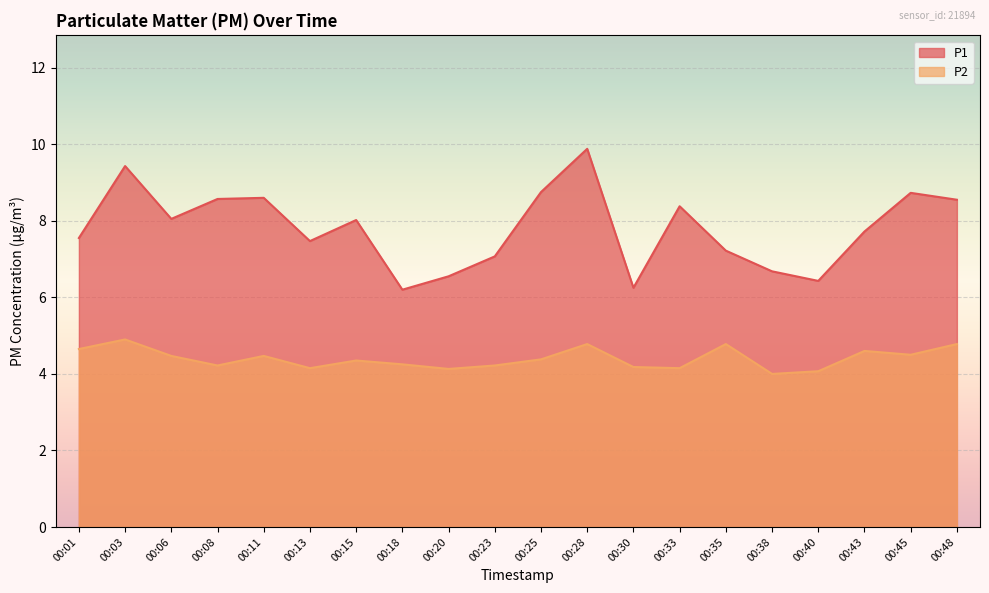

At which category is the sum across all series the highest?

00:28